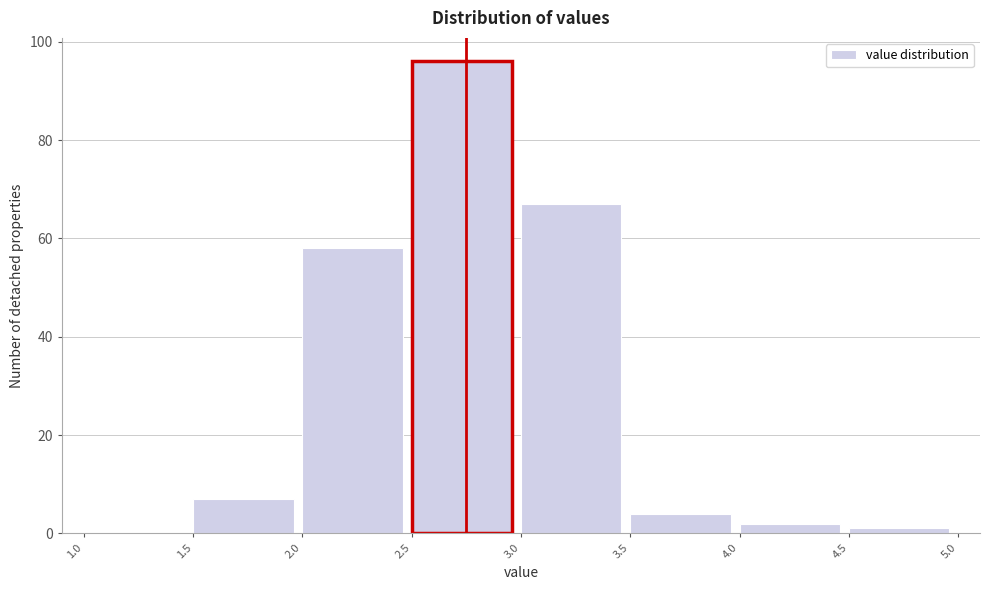

Which range on the x-axis has the tallest bar?

2.5 to 3.0